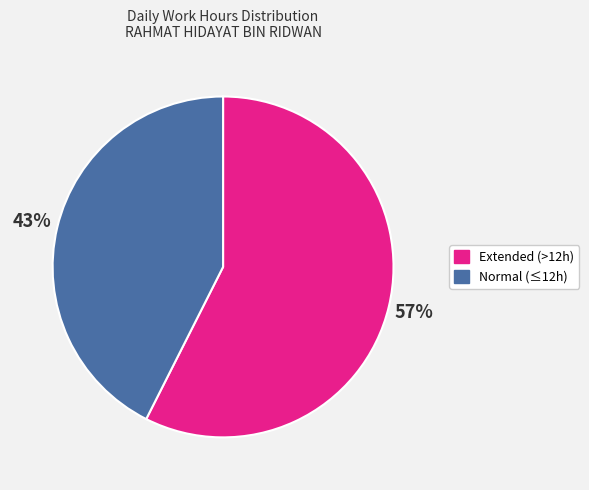

Rank the categories by value from highest to lowest.

Extended (>12h), Normal (≤12h)